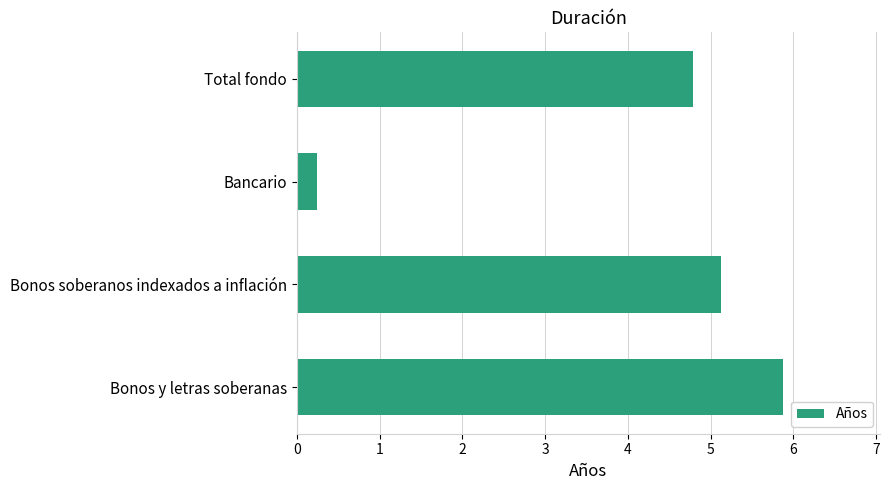

What is the greatest value displayed?

5.9